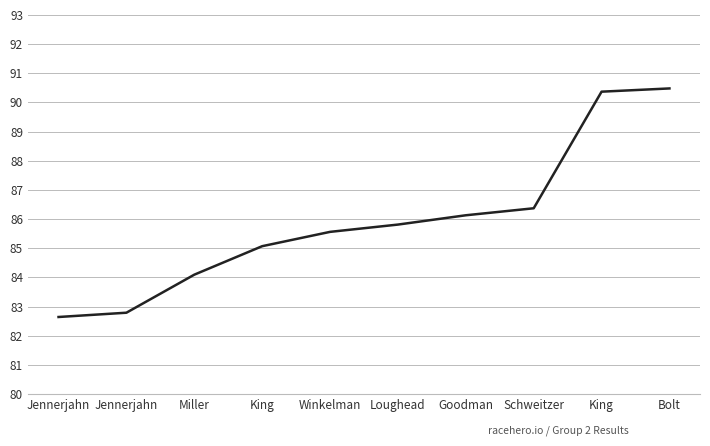

How many lines are shown in the chart?

1